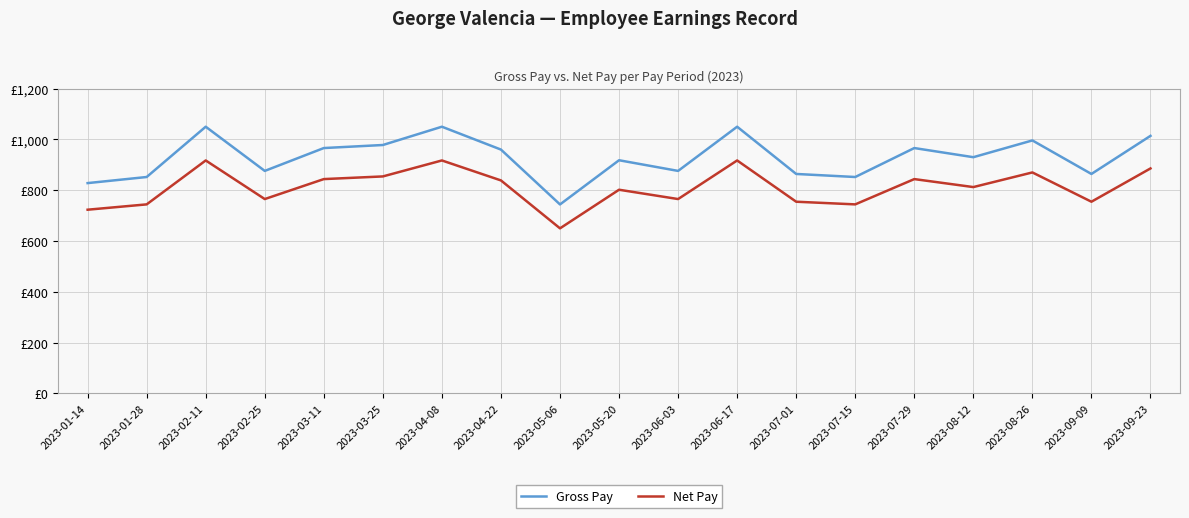

What are all the series names shown in the legend?

Gross Pay, Net Pay